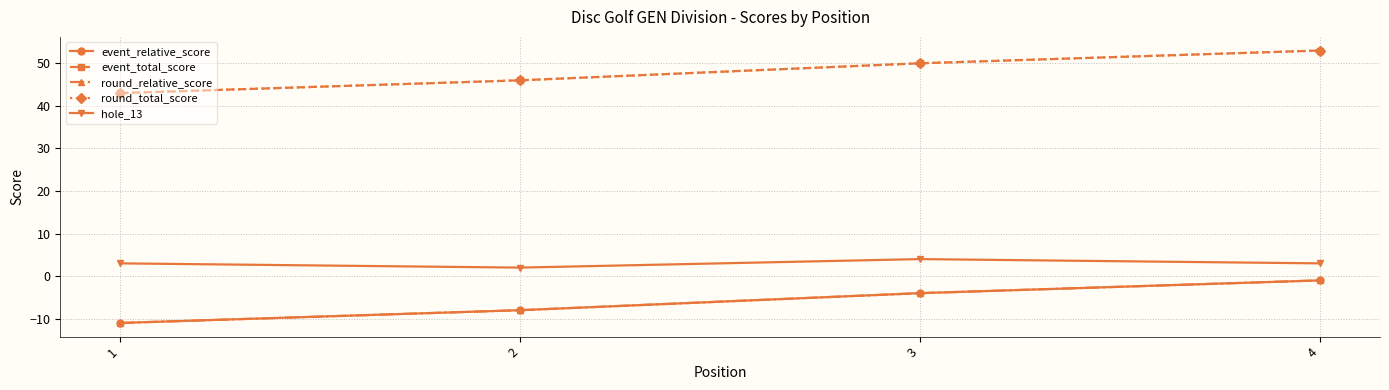

Reading left to right, what are all the values shown in this chart?

event_relative_score: -11	-8	-4	-1
event_total_score: 43	46	50	53
round_relative_score: -11	-8	-4	-1
round_total_score: 43	46	50	53
hole_13: 3	2	4	3